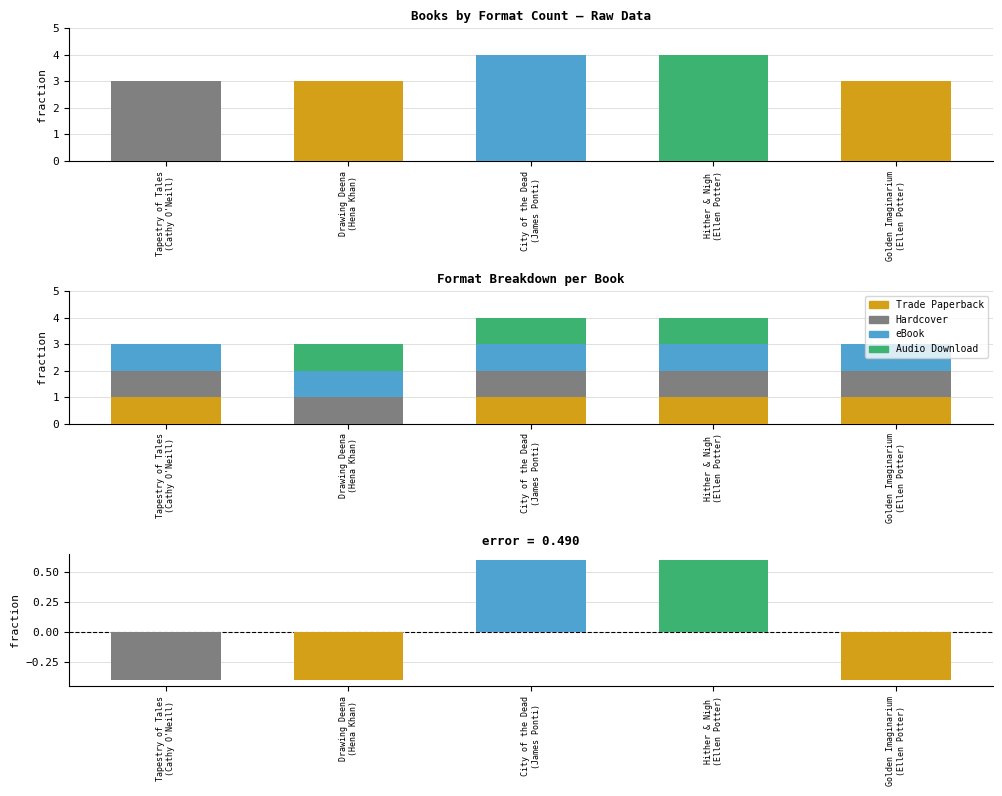

Is it true that eBook equals 1 at Hither & Nigh
(Ellen Potter)?

True